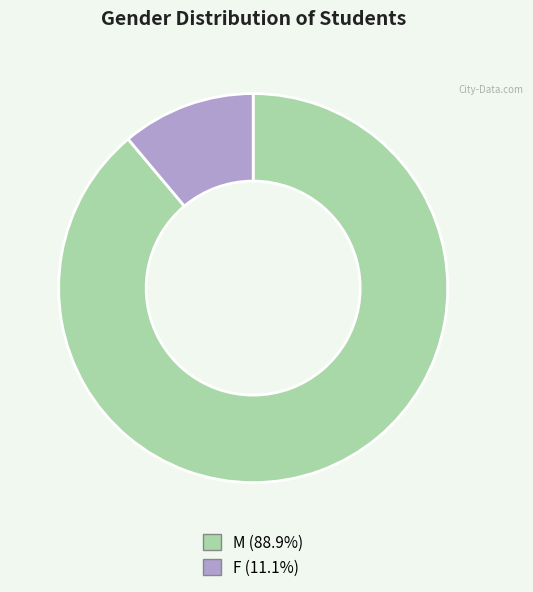

Do F and M together represent more than half of the pie?

Yes